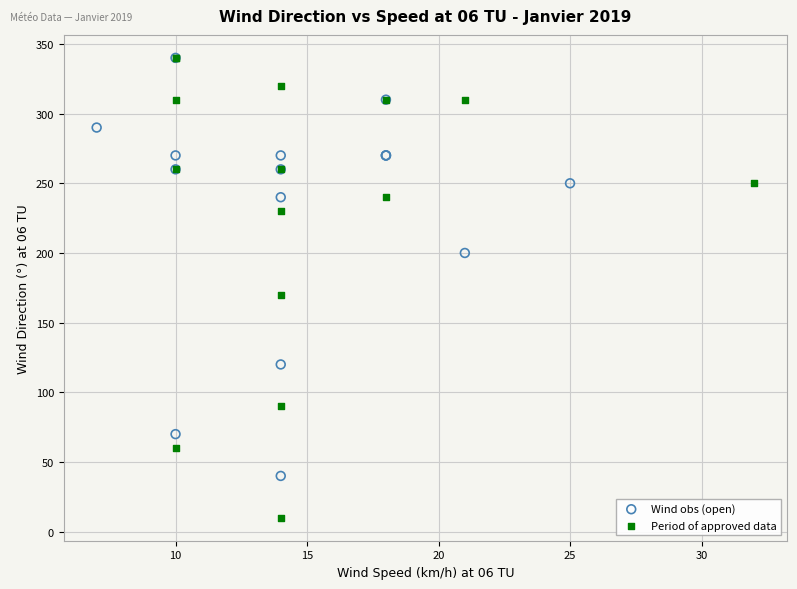

Which series has the widest spread of Y values?

Period of approved data